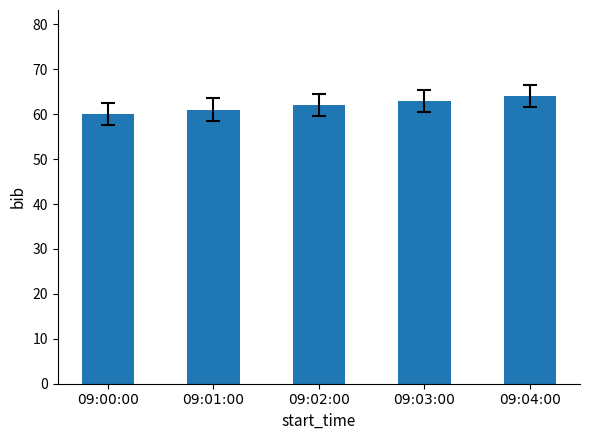

Approximately how many times larger is the value at 09:00:00 compared to 09:02:00?

1.0